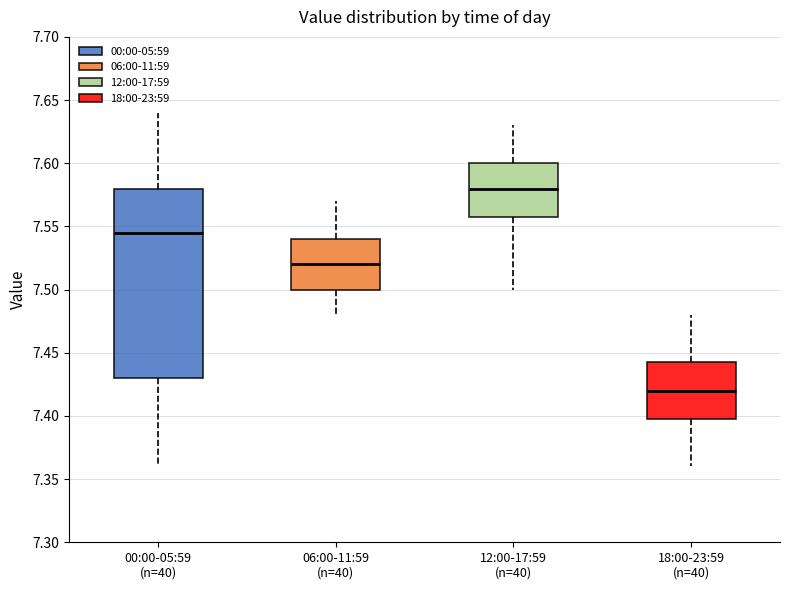

Which box is the tallest, from its lower edge to its upper edge?

00:00-05:59 (n=40)